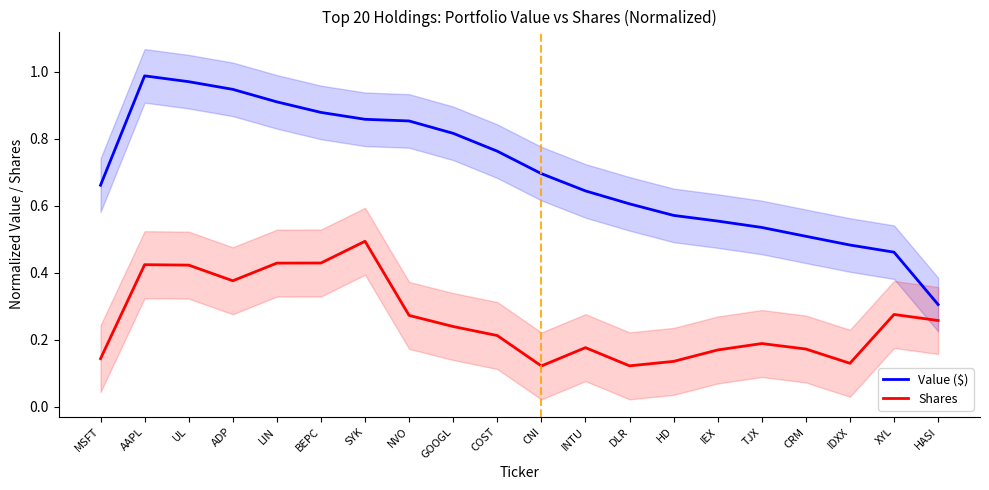

How many lines are shown in the chart?

2